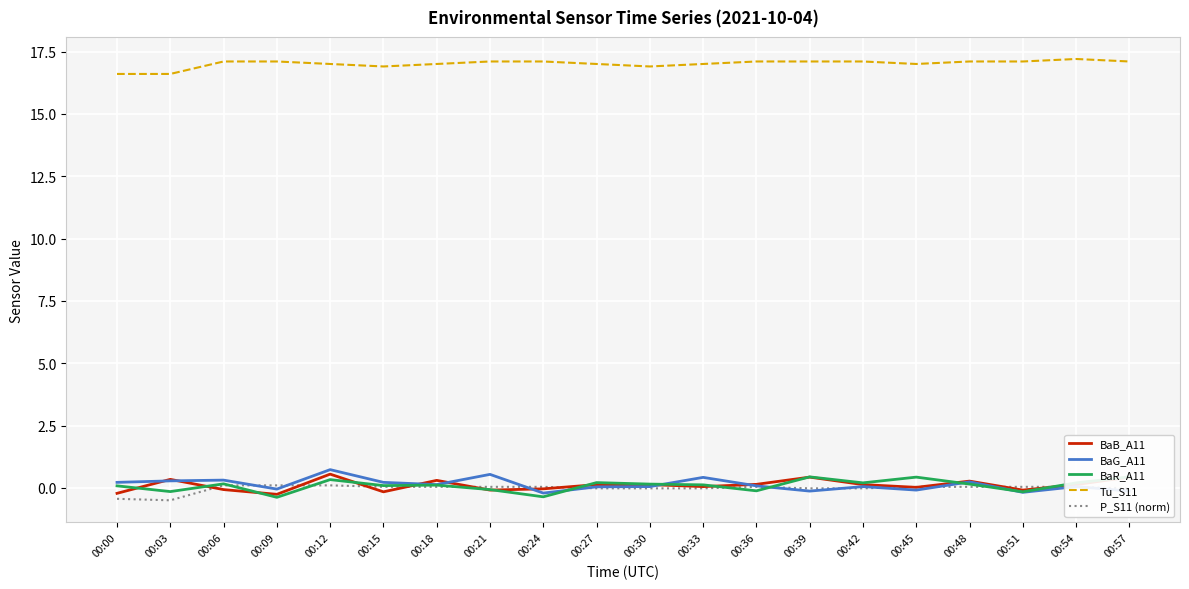

How many interior local valleys does the P_S11 (norm) series have?

1